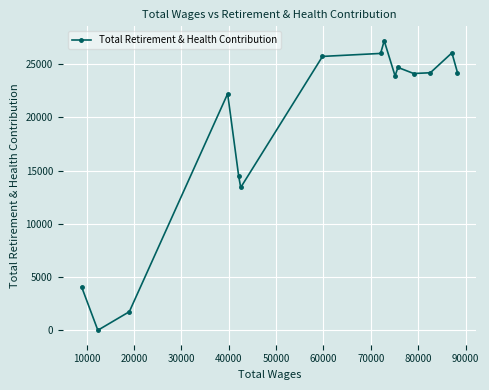

What is the maximum value shown in the chart?

27208